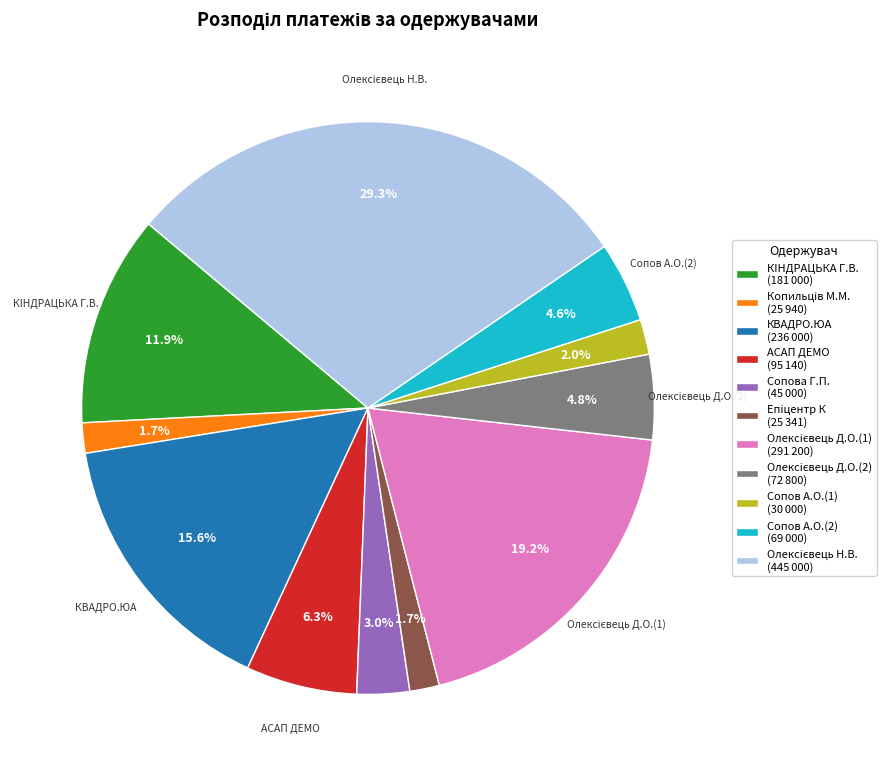

To the nearest percent, what is the difference between the largest and smallest slice percentages?

28%